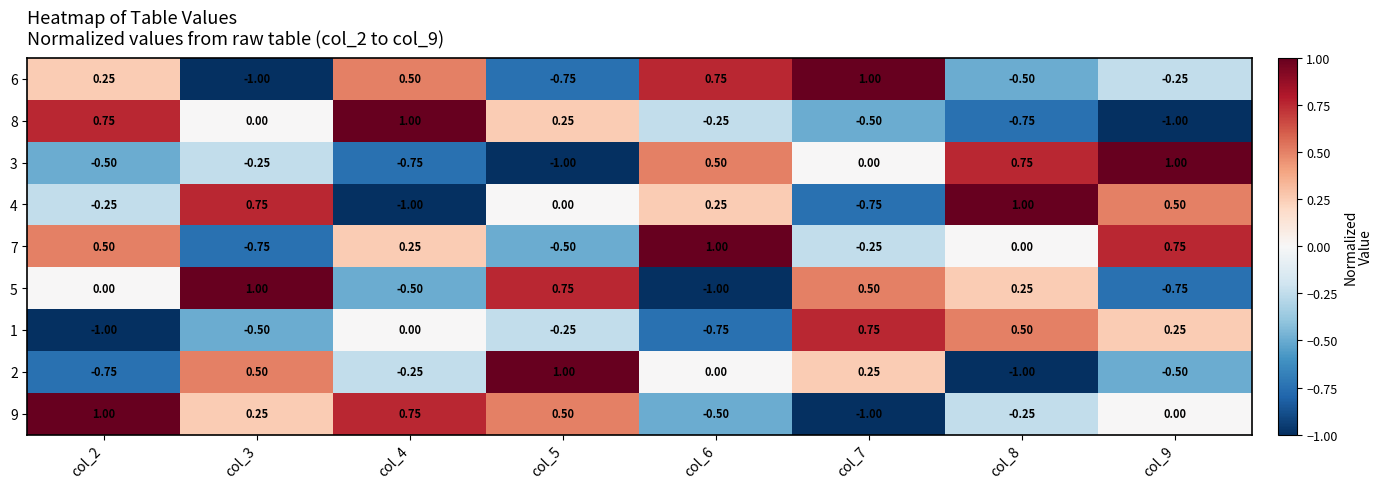

Rank the series at col_9 from highest to lowest value.

3, 7, 4, 1, 9, 6, 2, 5, 8